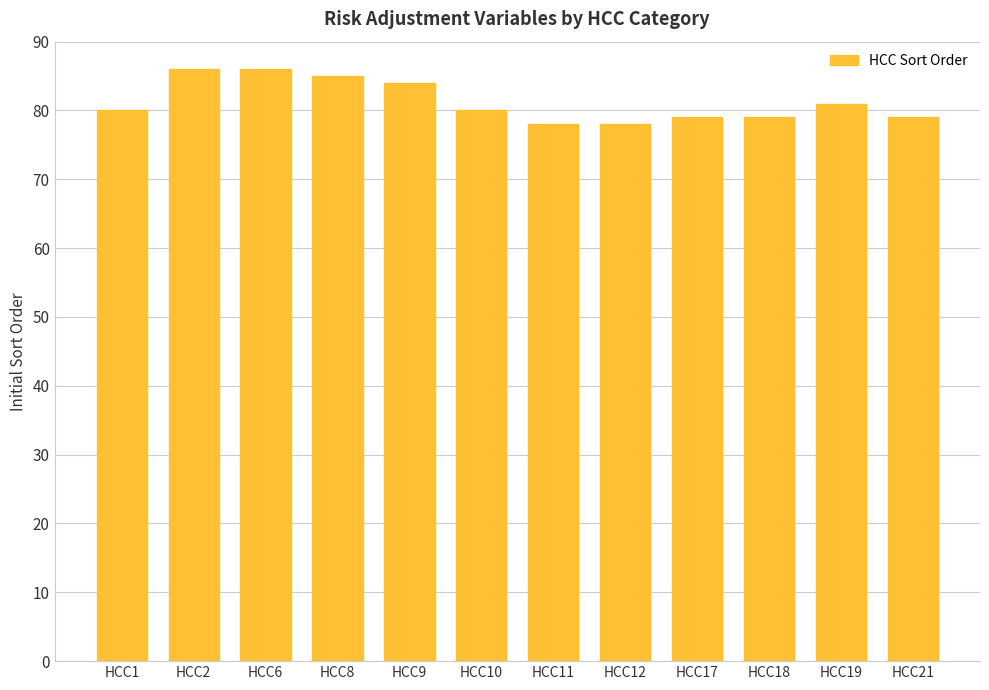

The value at HCC9 is 84. True or false?

True